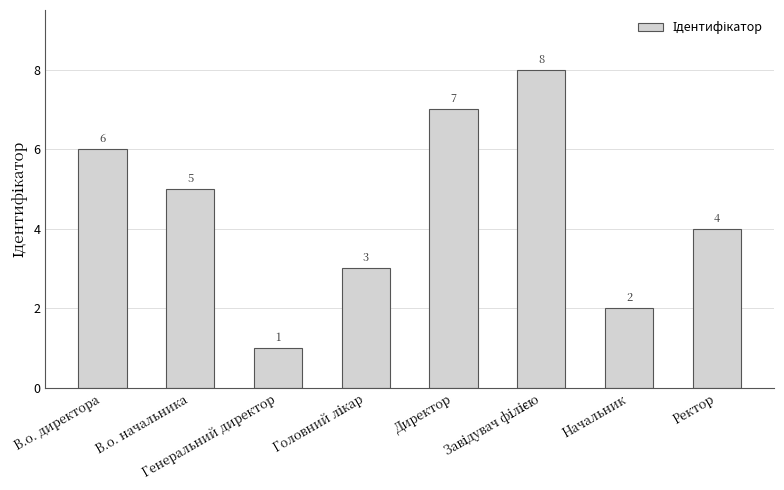

How many values are between 3 and 7?

5